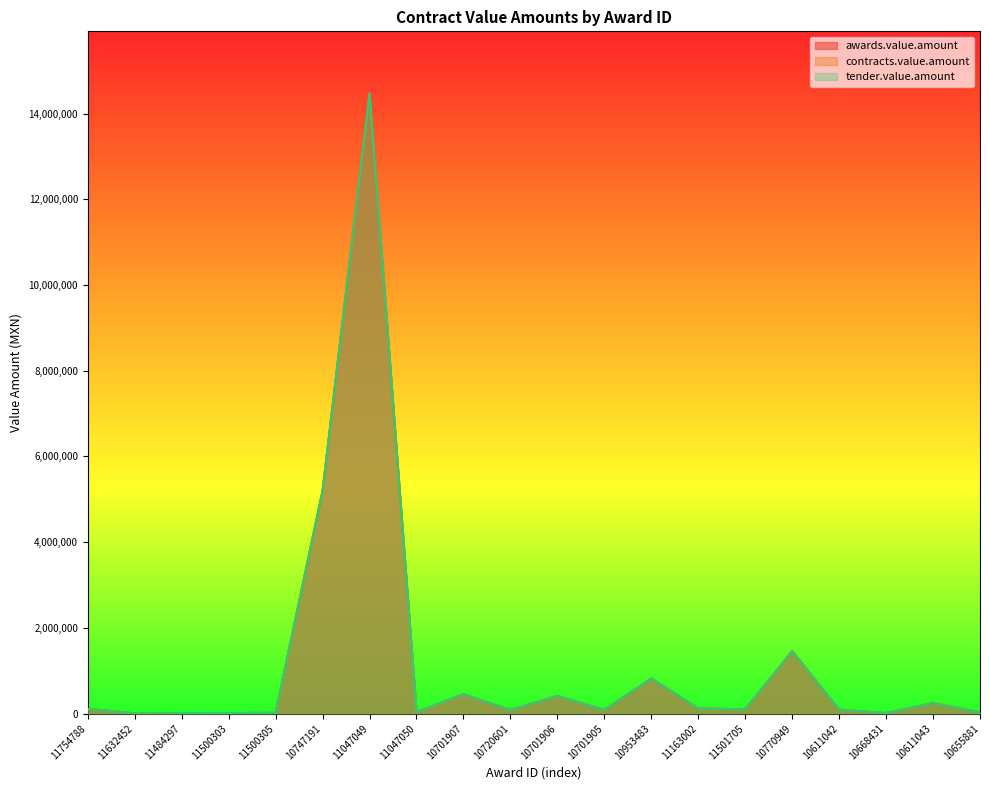

In awards.value.amount, how many points are higher than both neighbors (excluding endpoints)?

6